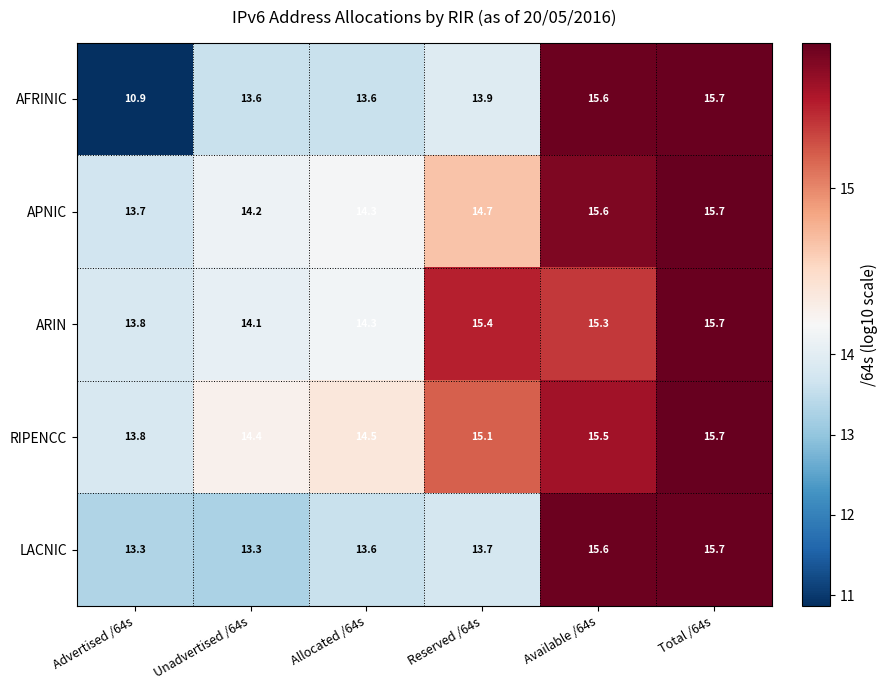

The AFRINIC series shows 7.2 at Allocated /64s. True or false?

False